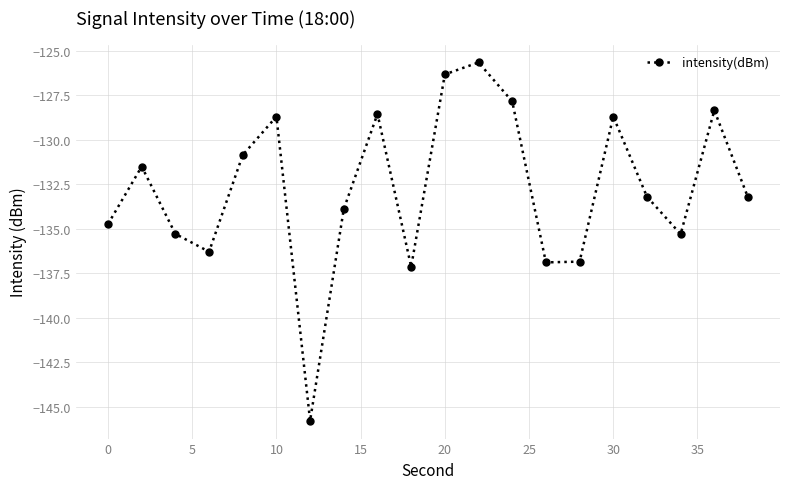

What is the difference between the second highest and minimum values?

19.4